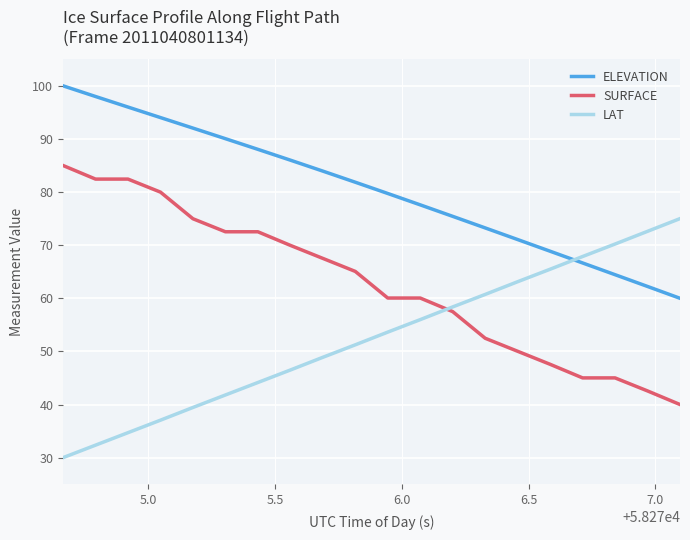

What is the maximum value shown in the chart?

100.0